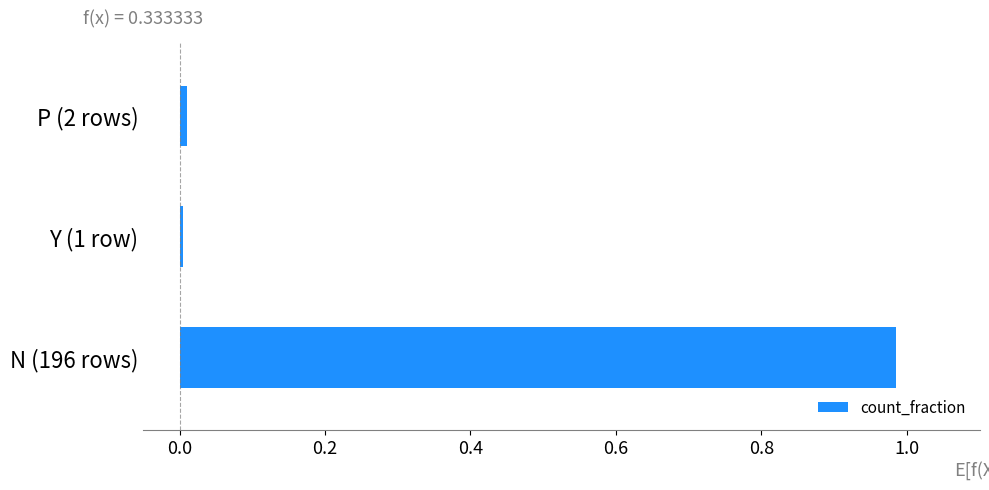

The value at P (2 rows) is 0.0. True or false?

True